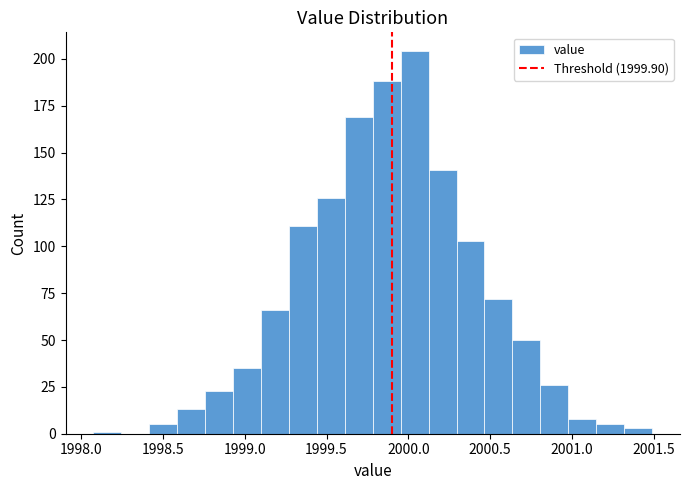

Read against the x-axis, roughly where is the centre of the tallest bar?

2000.05